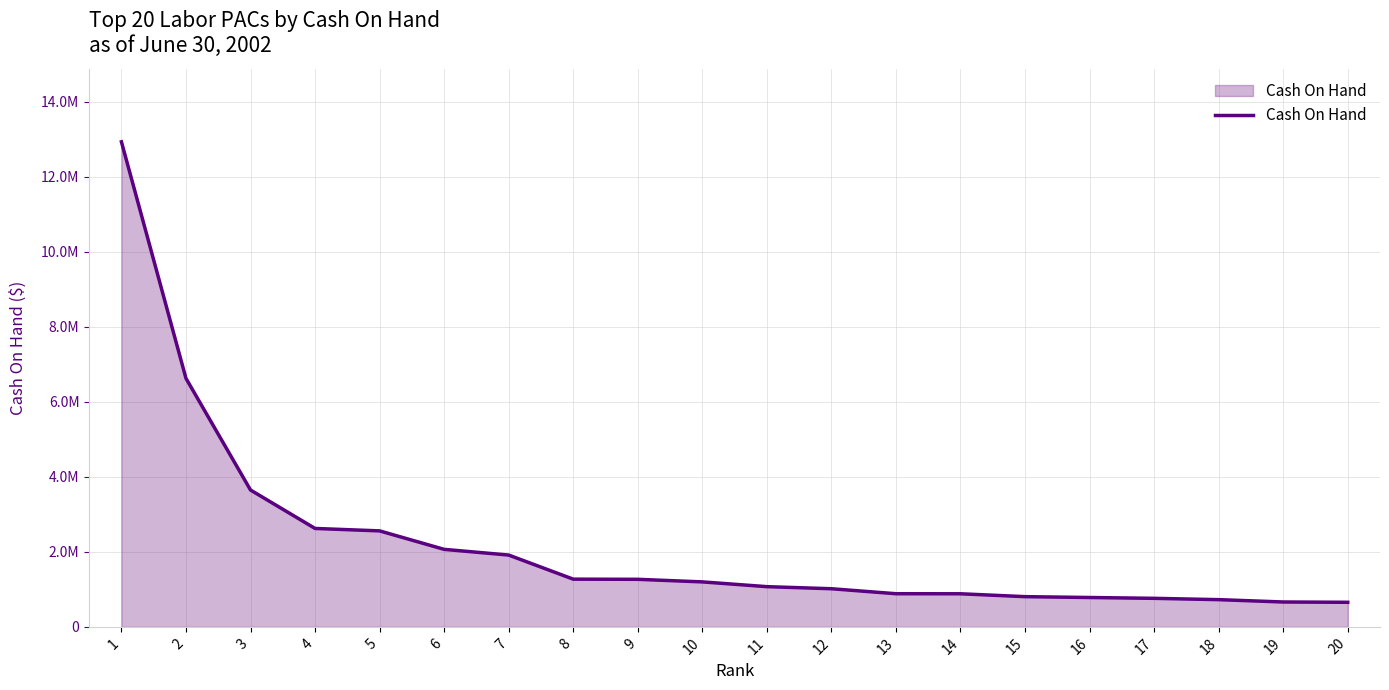

Does the chart display data point markers on the line(s)?

No